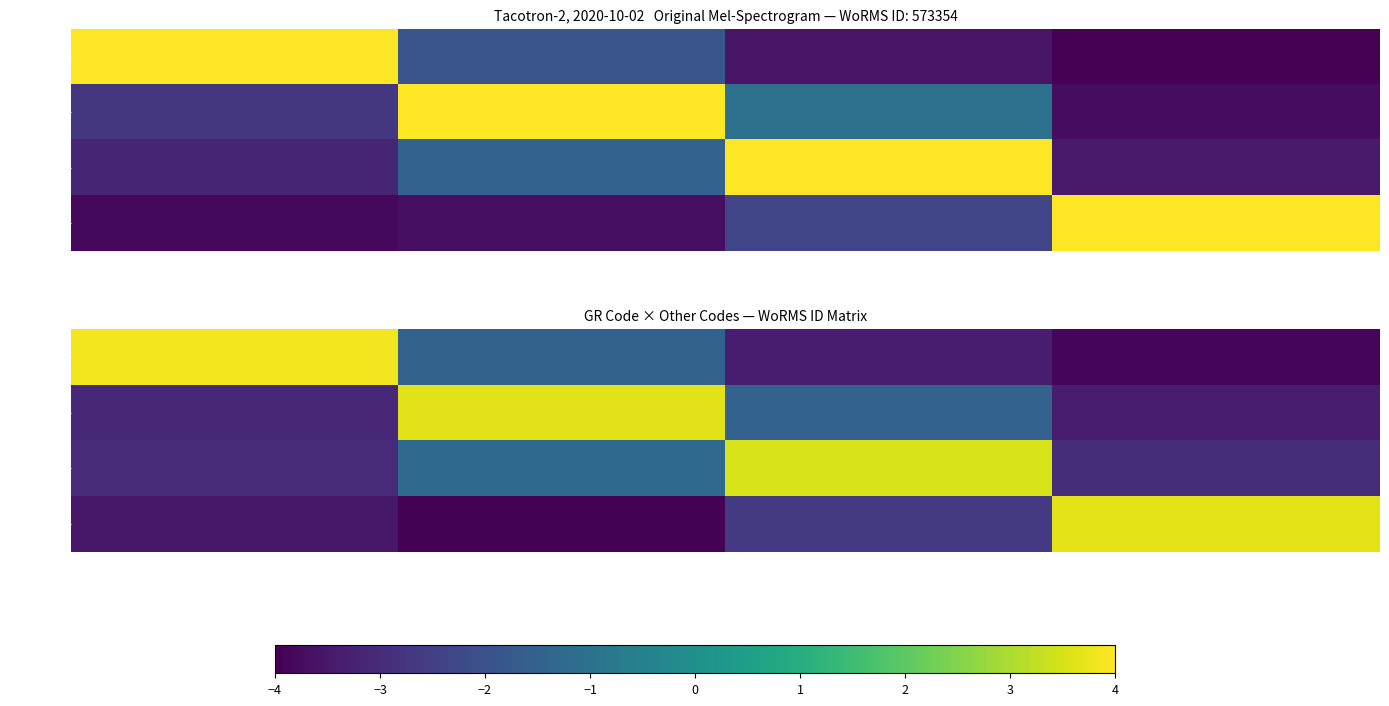

What is the smallest value displayed?

-4.0